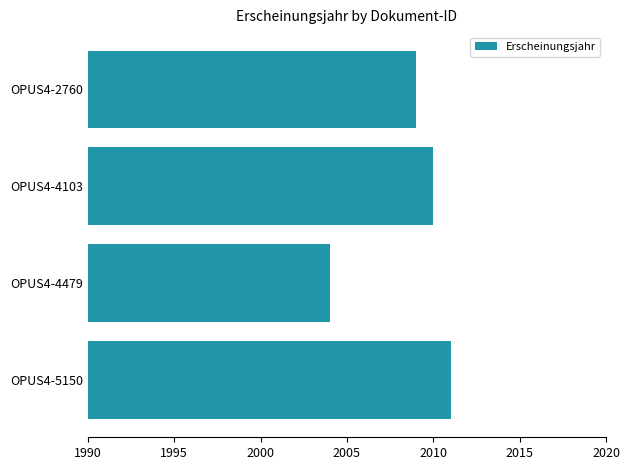

What is the greatest value displayed?

2011